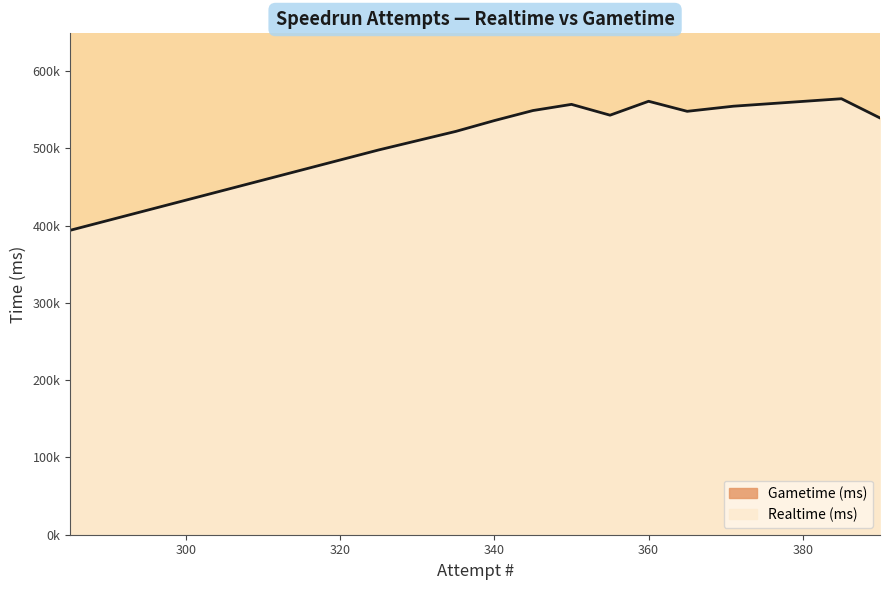

Reading left to right, extract all data points from this chart.

390=539403	385=564289	371=554623	365=548000	360=561000	355=543000	350=557000	345=549000	340=536000	335=522000	330=510000	325=498000	320=485000	315=472000	310=459000	305=446000	300=433000	295=420000	290=407000	285=394000